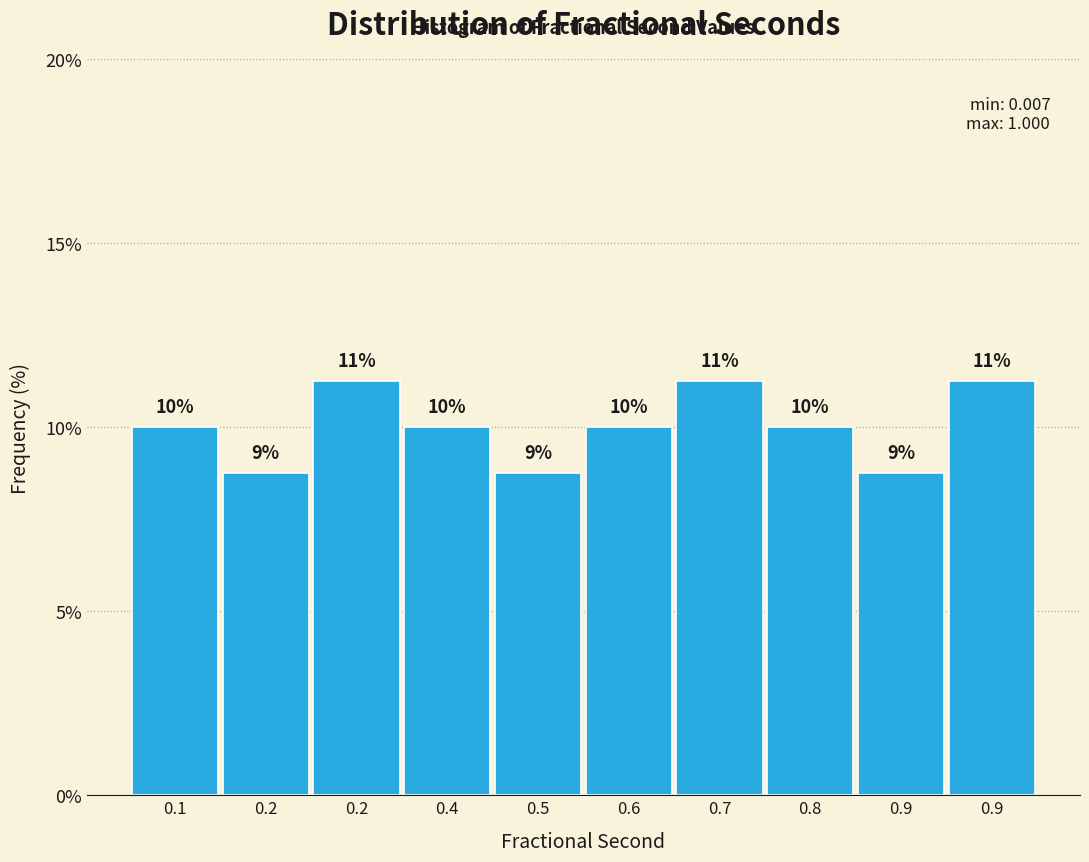

Does the chart contain any negative values?

No